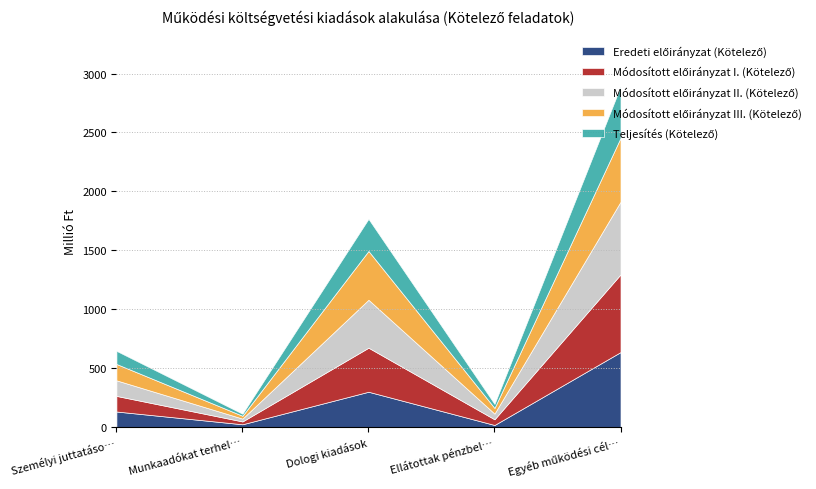

Reading left to right, transcribe all the data shown in this chart.

Eredeti előirányzat (Kötelező): 132280000	24013000	299972600	18000000	636311006
Módosított előirányzat I. (Kötelező): 132280000	24013000	373648566	48233000	658989483
Módosított előirányzat II. (Kötelező): 132331250	24013000	406801904	48233000	616582364
Módosított előirányzat III. (Kötelező): 138781414	24013000	414038906	47966860	541468475
Teljesítés (Kötelező): 111466577	17550254	272607199	34415446	436290114